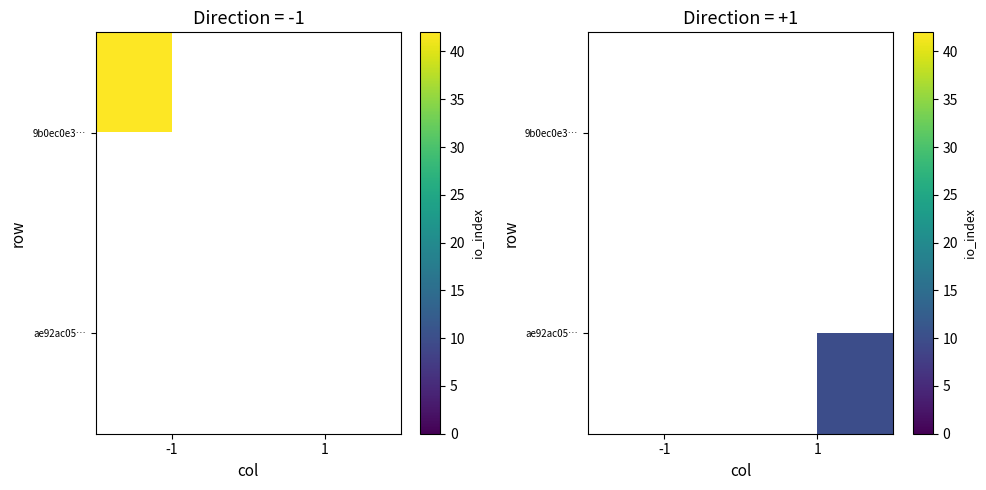

Which has a higher value, 1 or -1?

-1